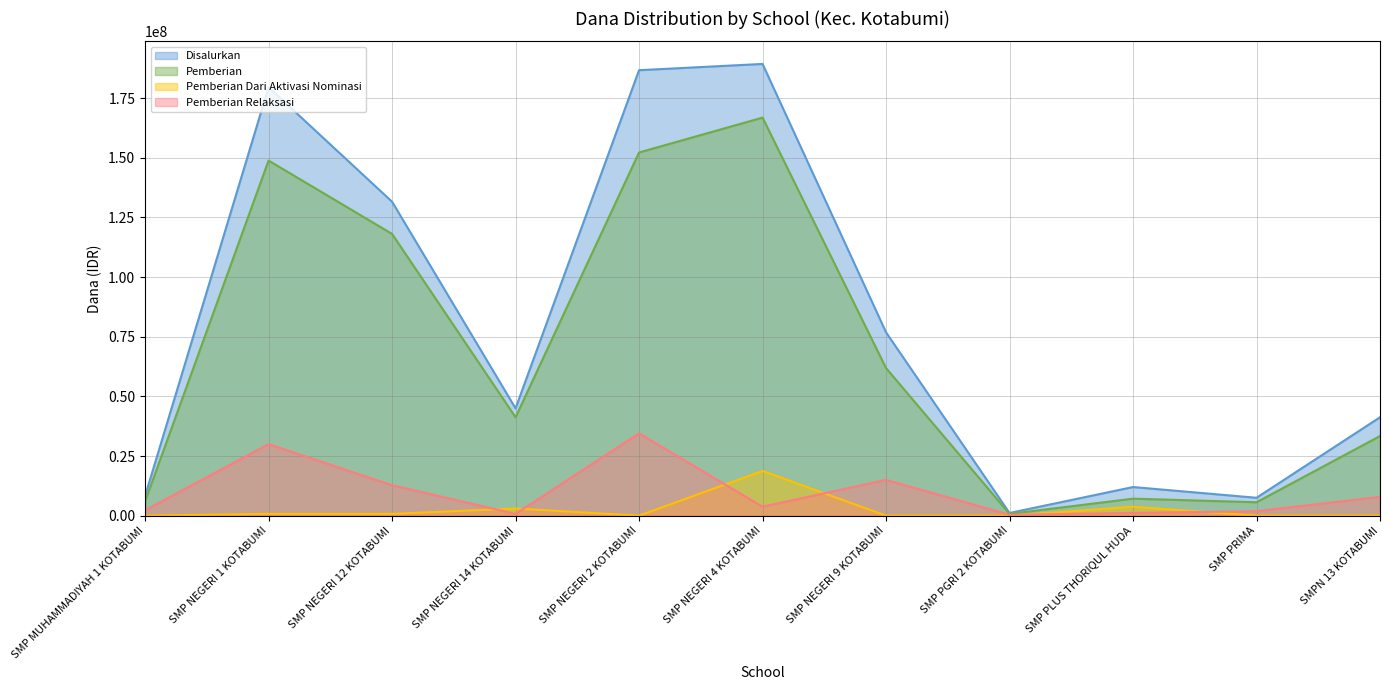

How many interior local peaks does the Pemberian series have?

3